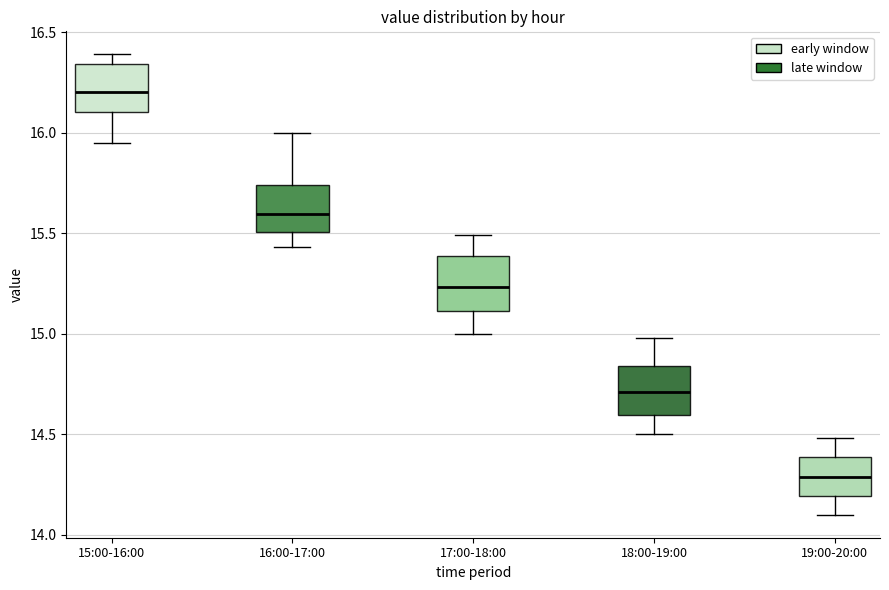

Where does the upper whisker of the box for 18:00-19:00 end on the y-axis? The values are not printed on the chart, so give them approximately, as read against the axis.

15.00